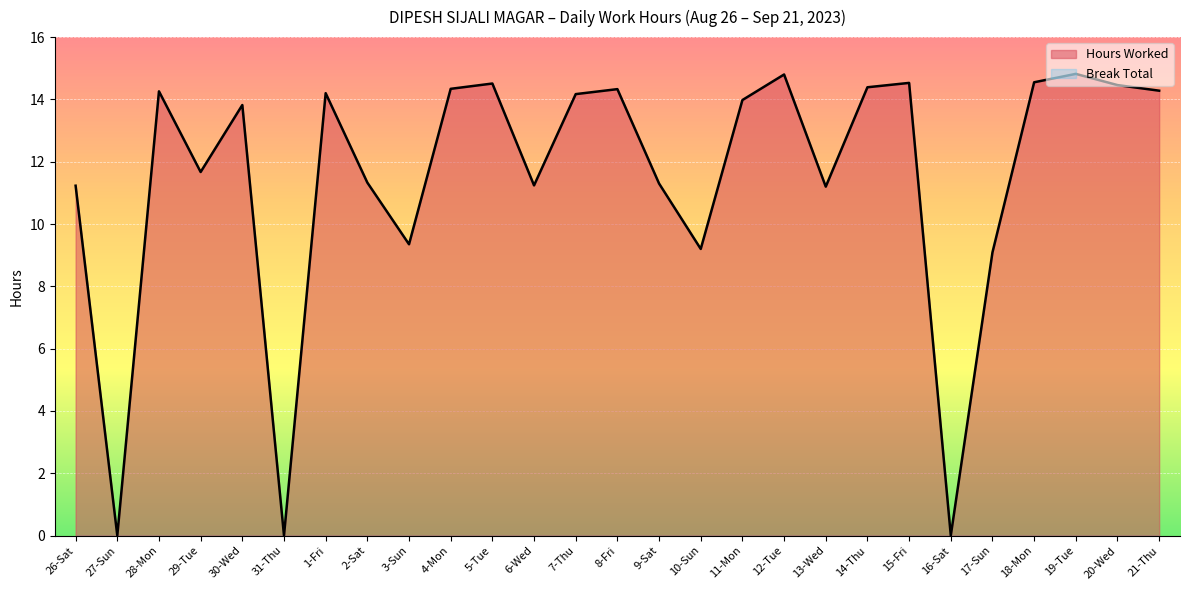

What position from the right is 20-Wed?

2